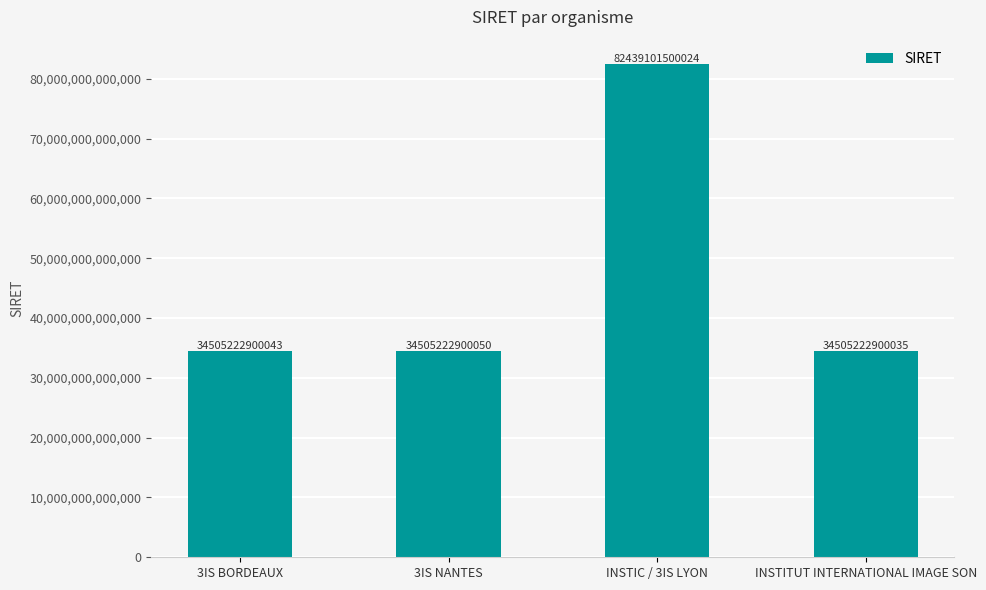

Count the number of categories in the chart.

4